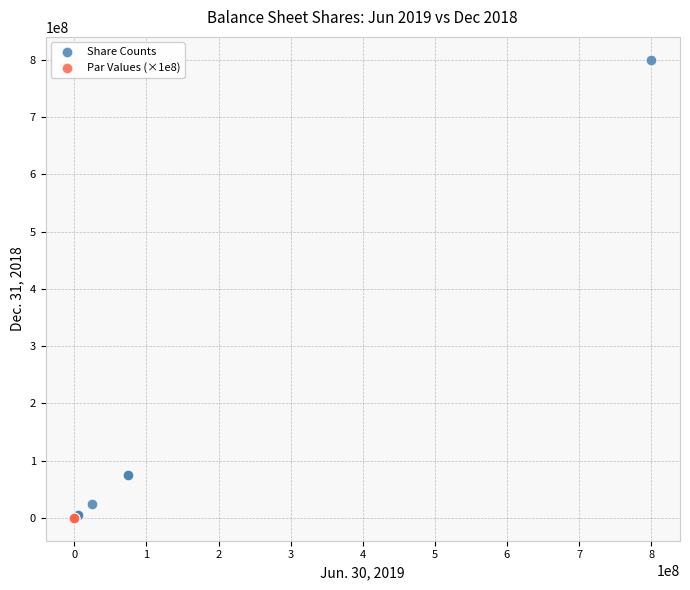

Which series contains the highest Y value?

Share Counts